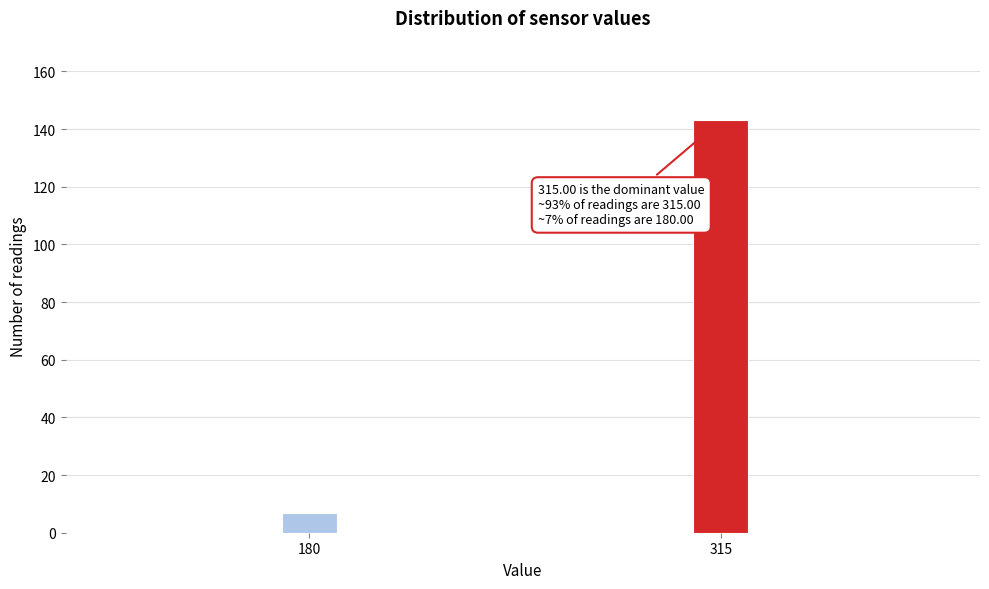

Reading left to right, list all the values displayed in this chart.

180=7	315=143